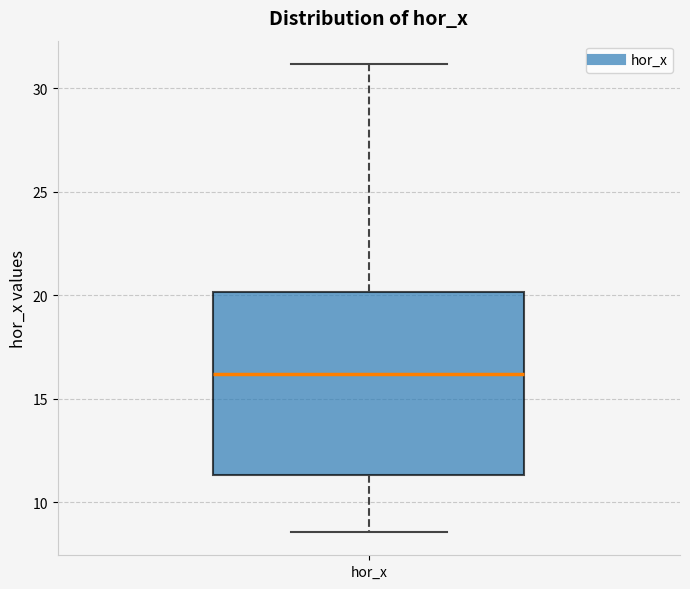

Transcribe this box plot: give where the median line is, the range the box spans, and where the two whiskers end, as read against the y-axis. The values are not printed on the chart, so give them approximately, as read against the axis.

median 16.0, box 11.5 to 20.0, whiskers 8.5 to 31.0